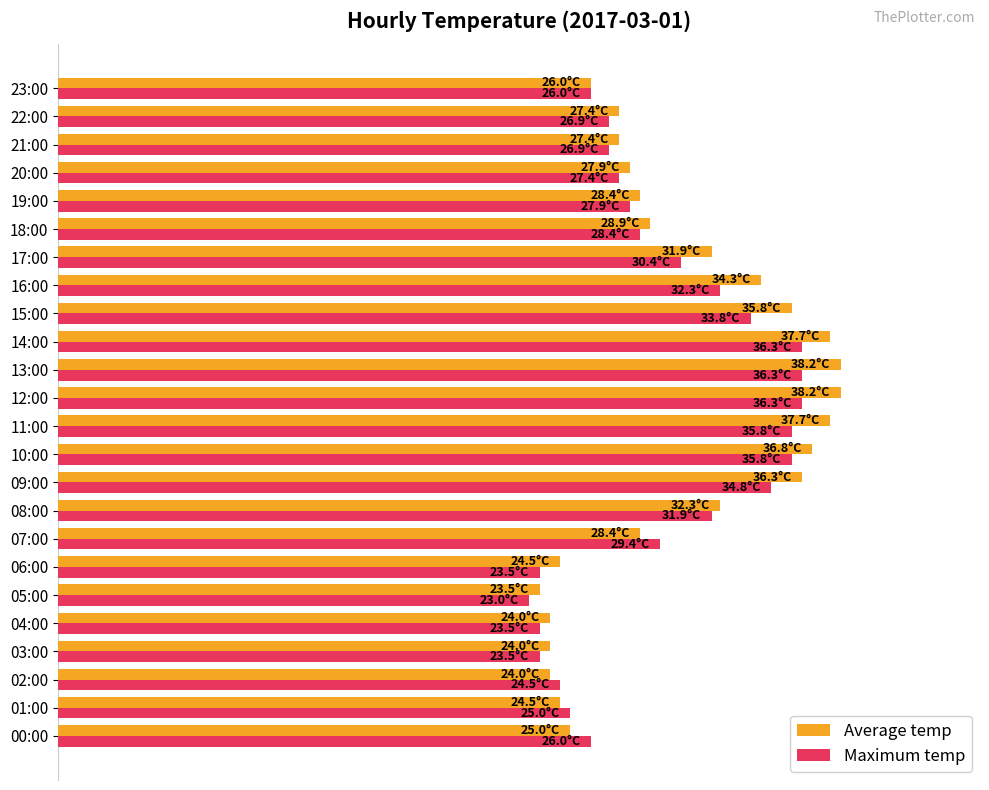

Reading right to left, transcribe all the data shown in this chart.

Average temp: 26.0	27.4	27.4	27.9	28.4	28.9	31.9	34.3	35.8	37.7	38.2	38.2	37.7	36.8	36.3	32.3	28.4	24.5	23.5	24.0	24.0	24.0	24.5	25.0
Maximum temp: 26.0	26.9	26.9	27.4	27.9	28.4	30.4	32.3	33.8	36.3	36.3	36.3	35.8	35.8	34.8	31.9	29.4	23.5	23.0	23.5	23.5	24.5	25.0	26.0